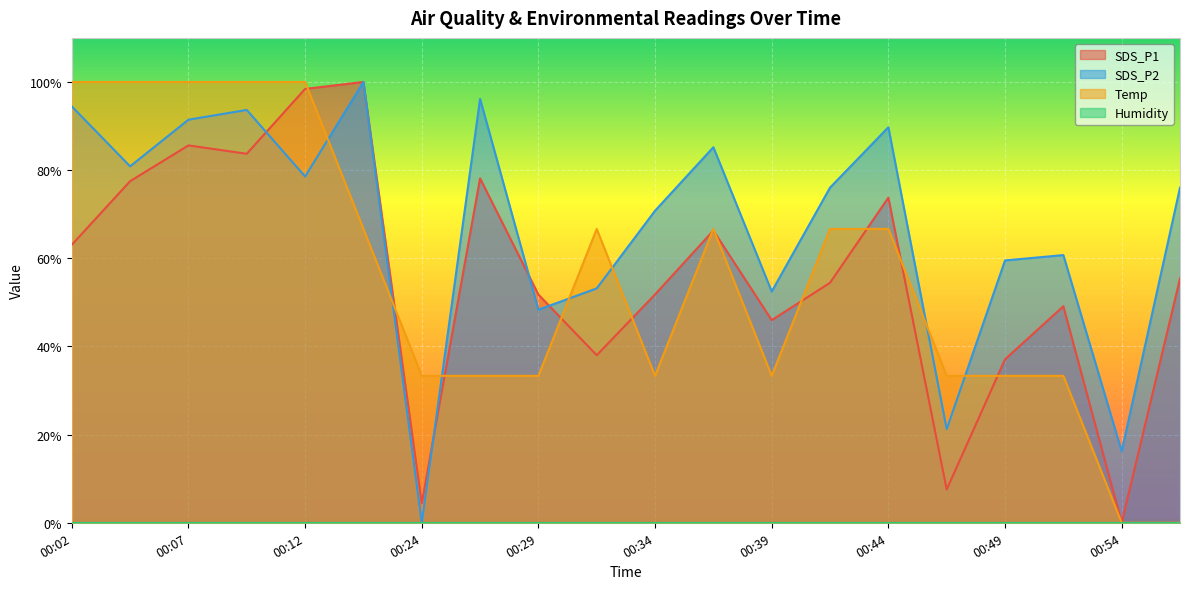

What is the highest value of the Temp series?

100.0